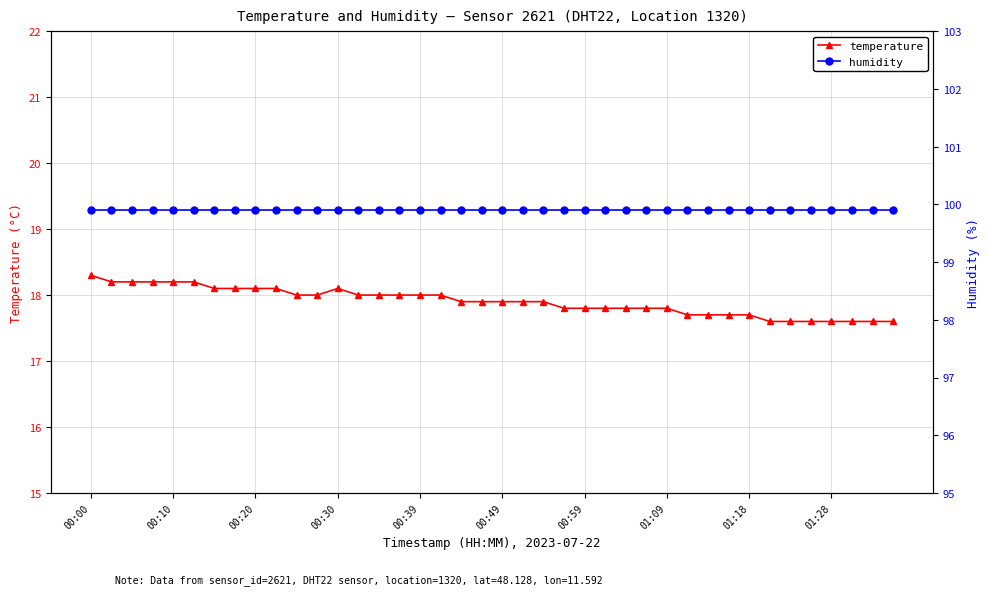

At which category does the chart reach its peak across all series?

00:00